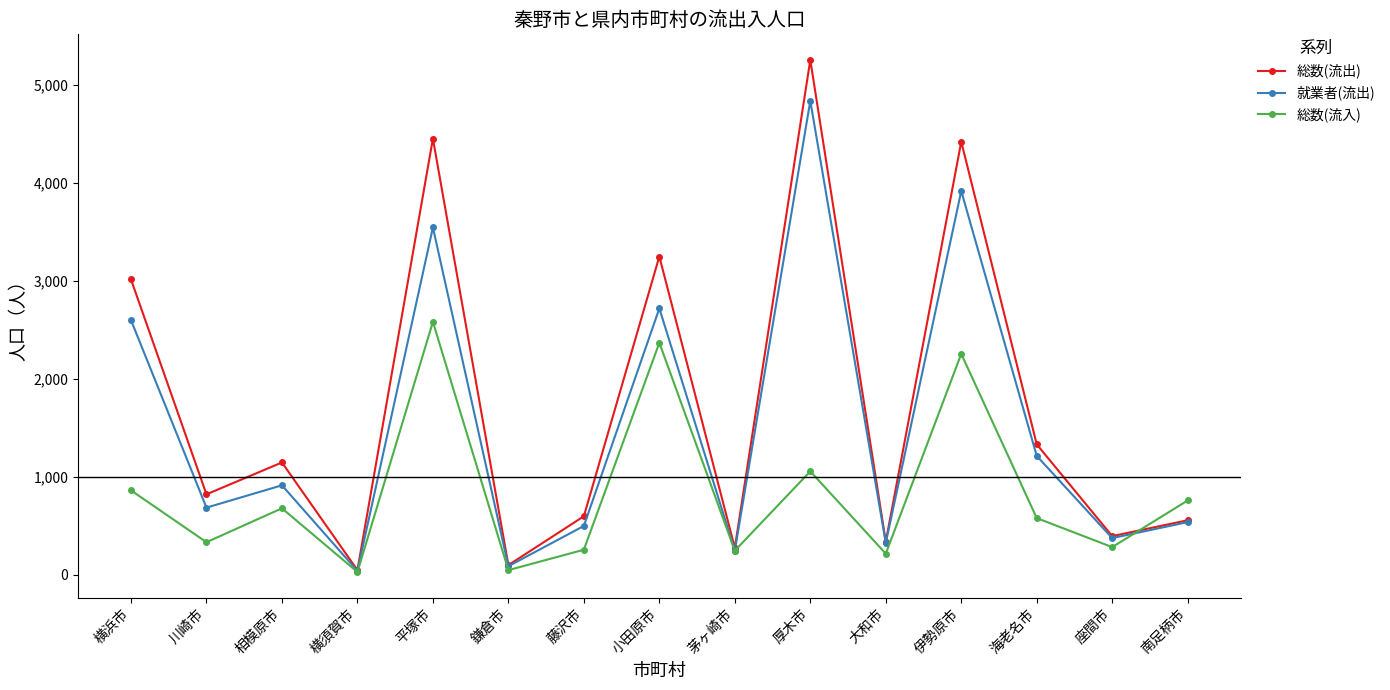

Which category has the lowest value in the 総数(流出) series?

横須賀市